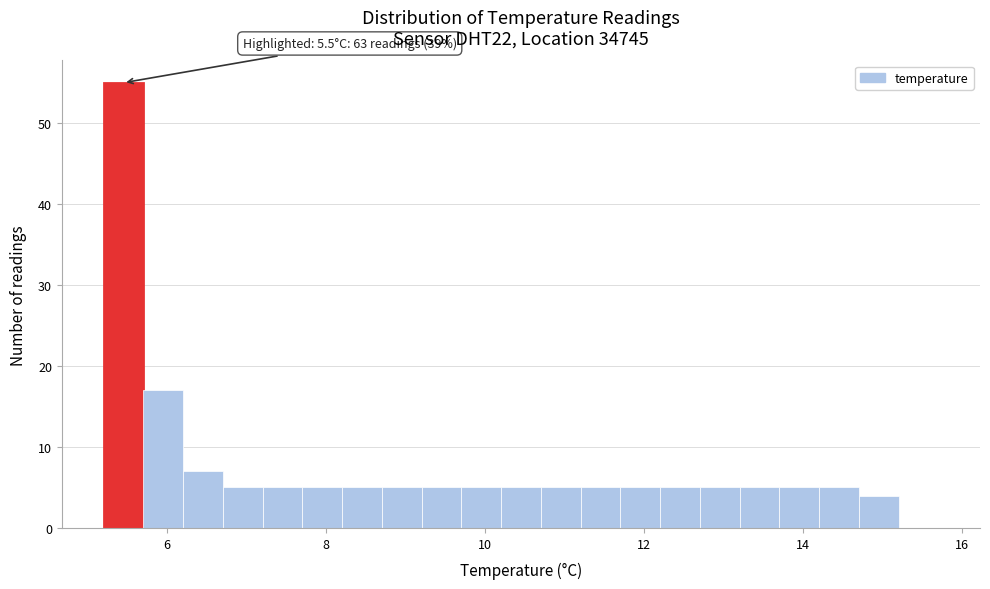

Read against the x-axis, roughly where is the centre of the tallest bar?

5.4